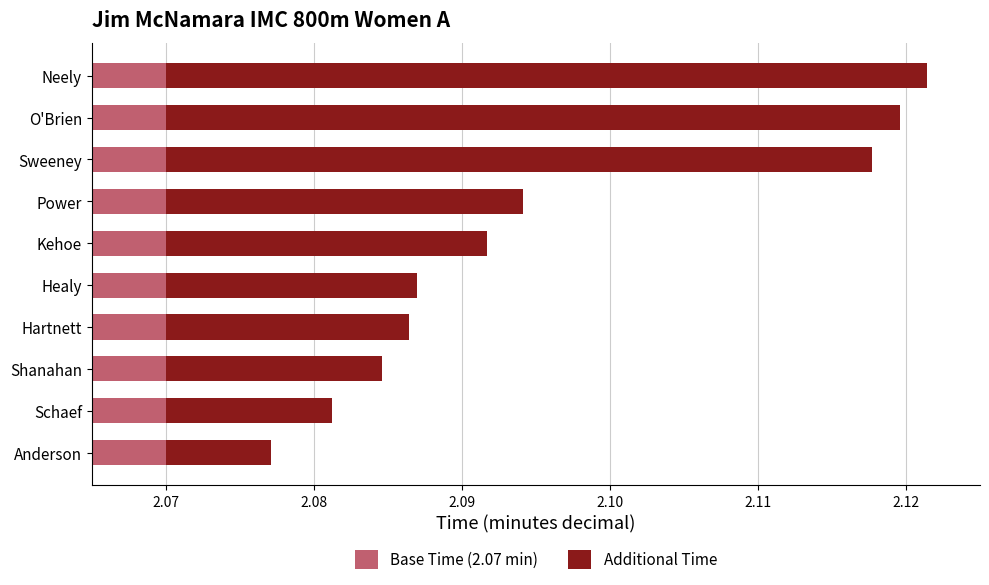

Count the number of categories in the chart.

10